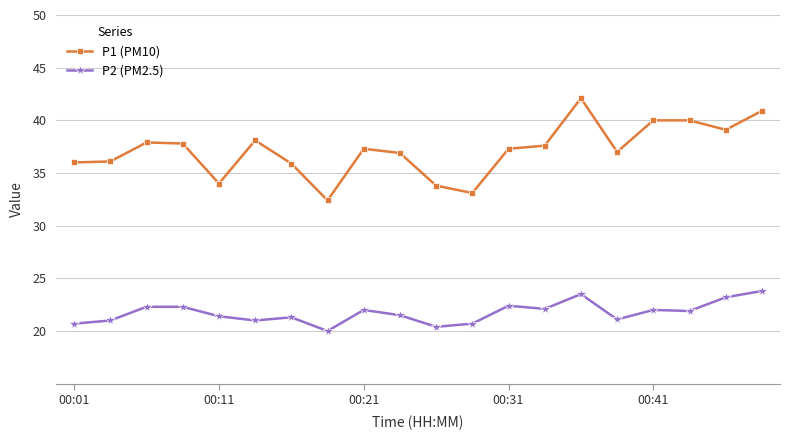

True or false: P2 (PM2.5) has more than 0 interior local peaks.

True